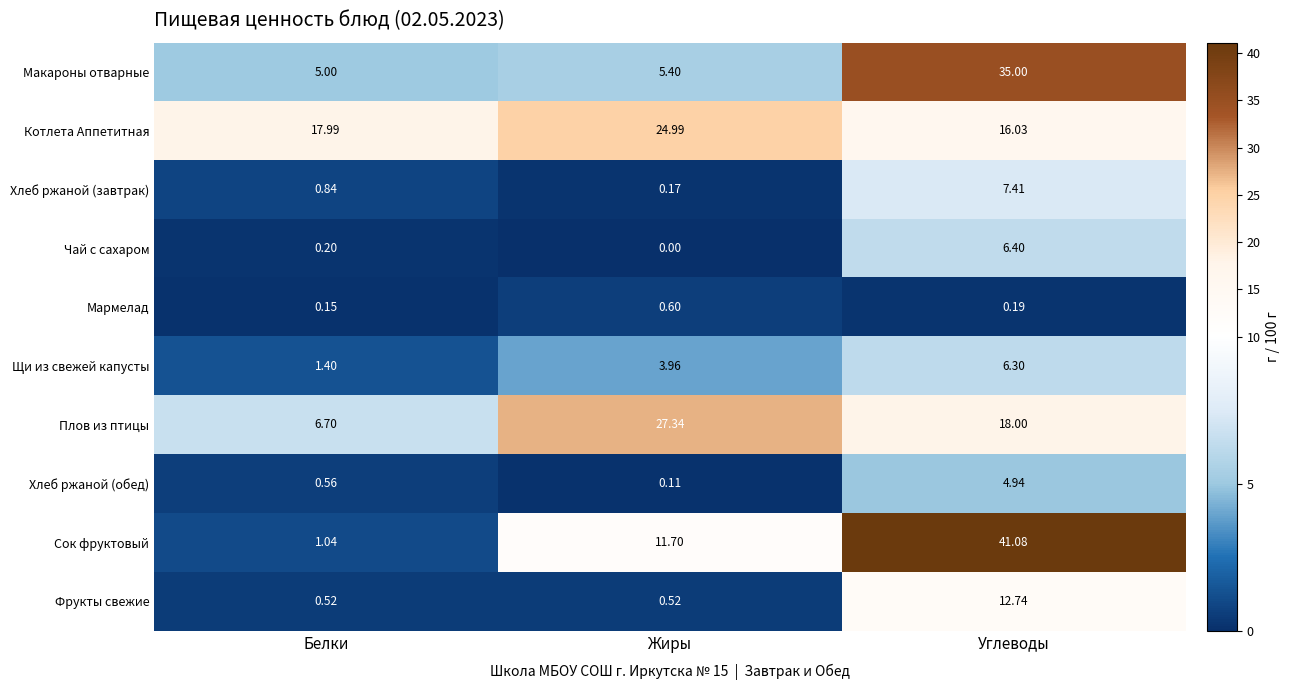

What is the maximum value shown in the chart?

41.1